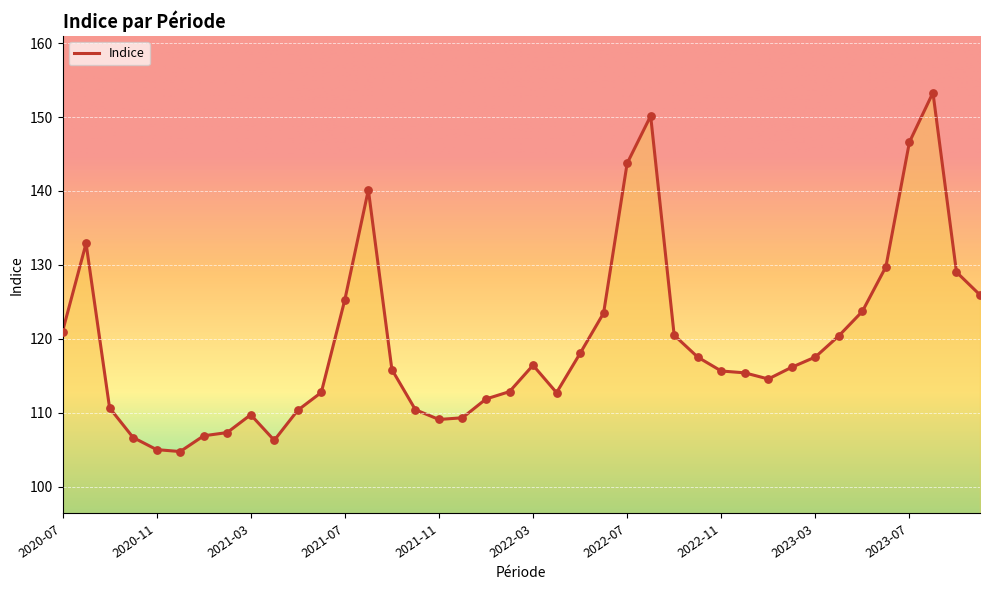

What is the greatest value displayed?

153.3